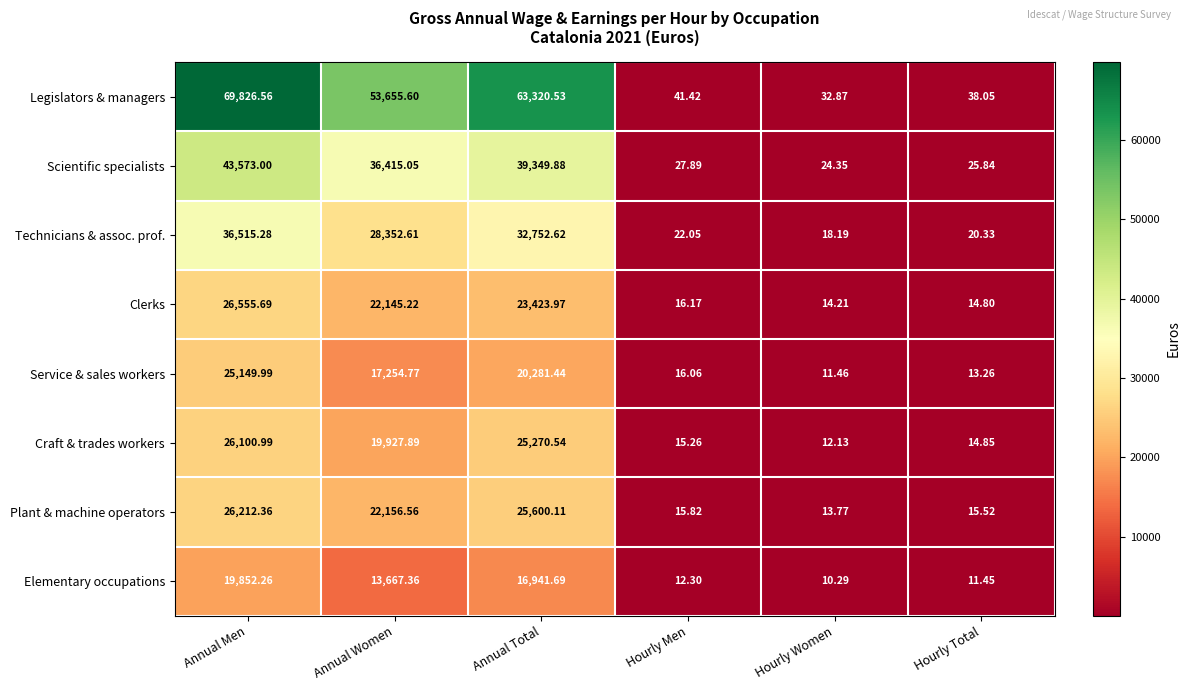

At which category is the sum across all series the highest?

Annual Men